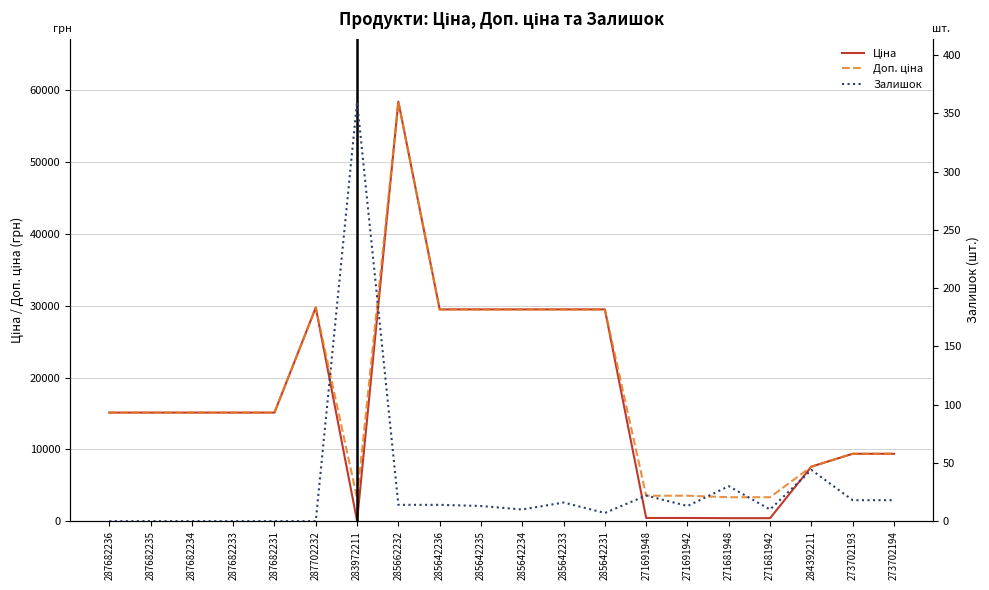

How many data points in Доп. ціна are less than 15120?

8